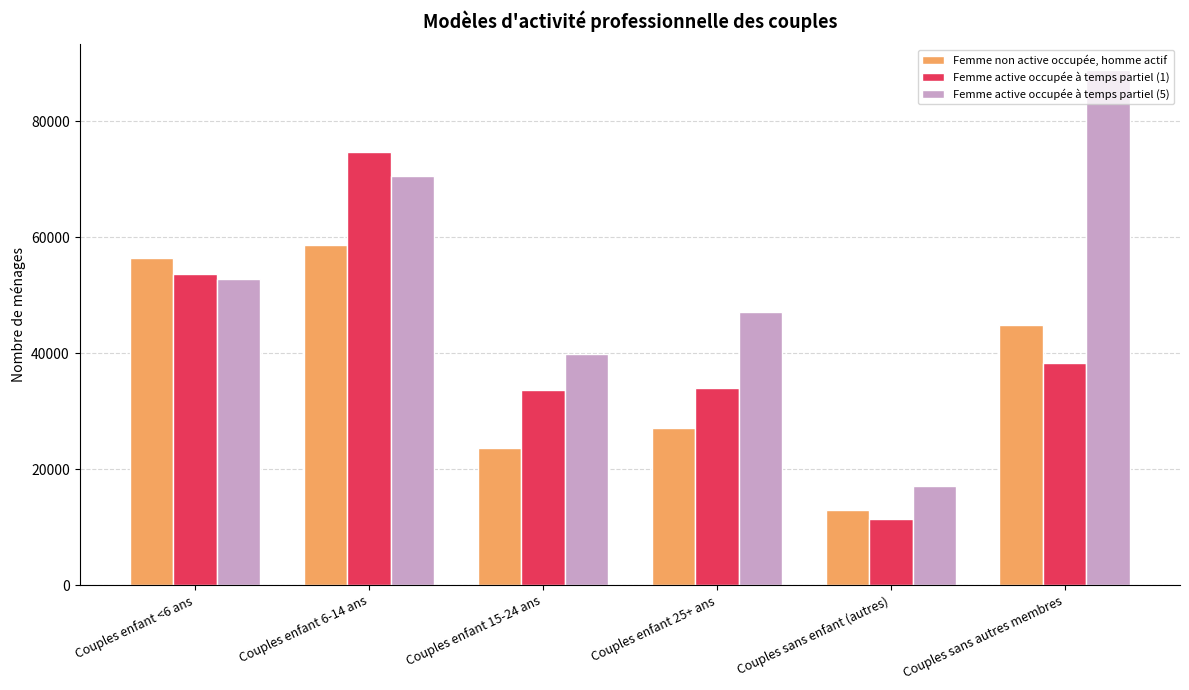

At which category is the sum across all series the highest?

Couples enfant 6-14 ans